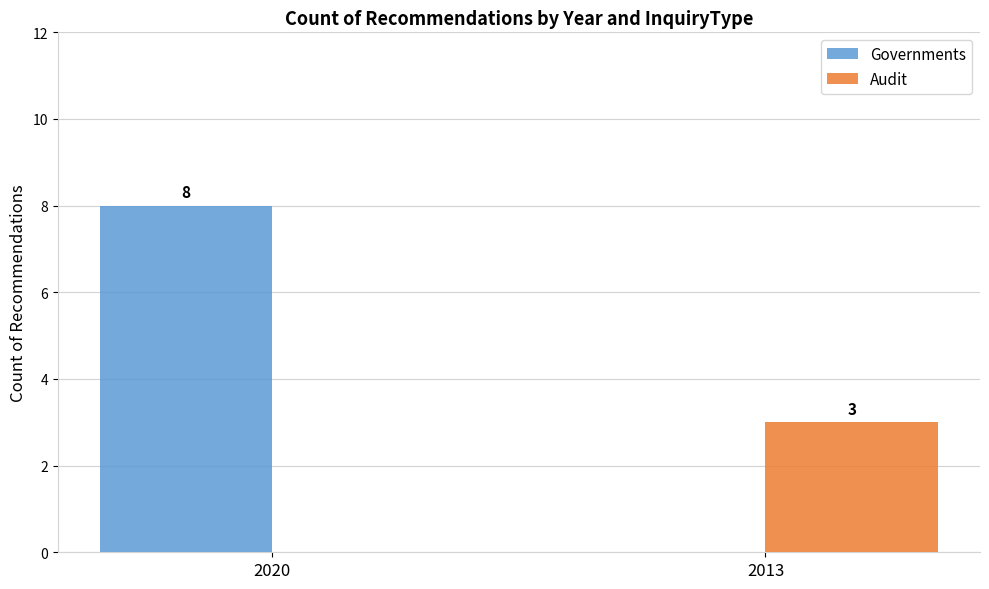

Reading left to right, list all the values displayed in this chart.

Governments: 8	0
Audit: 0	3